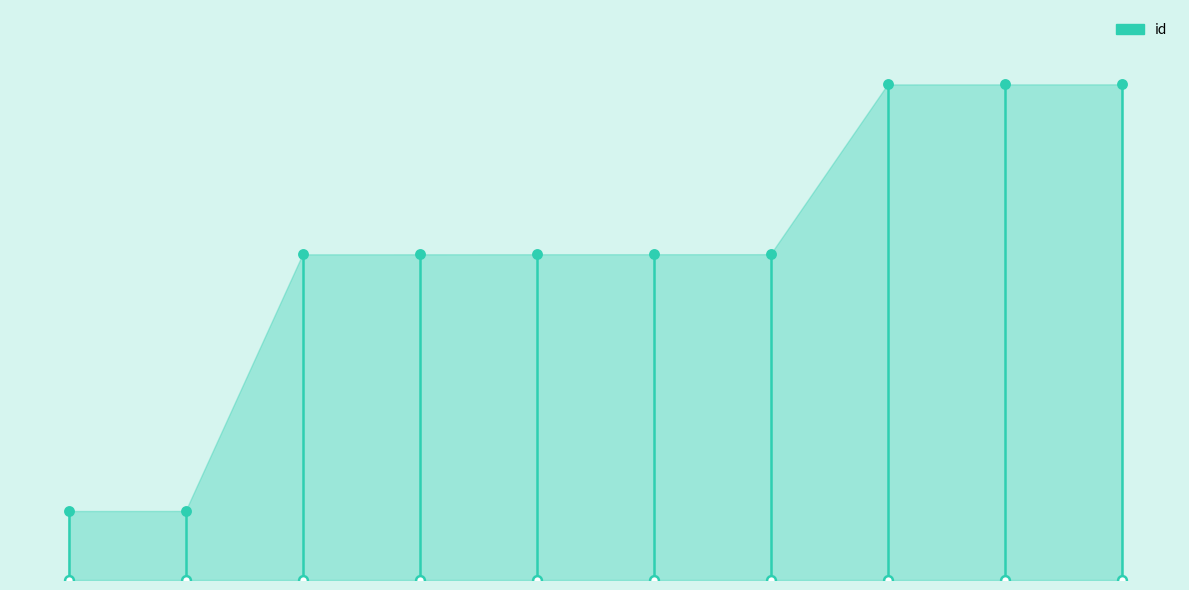

What is the change in value from 4027 to 7682?

+12369